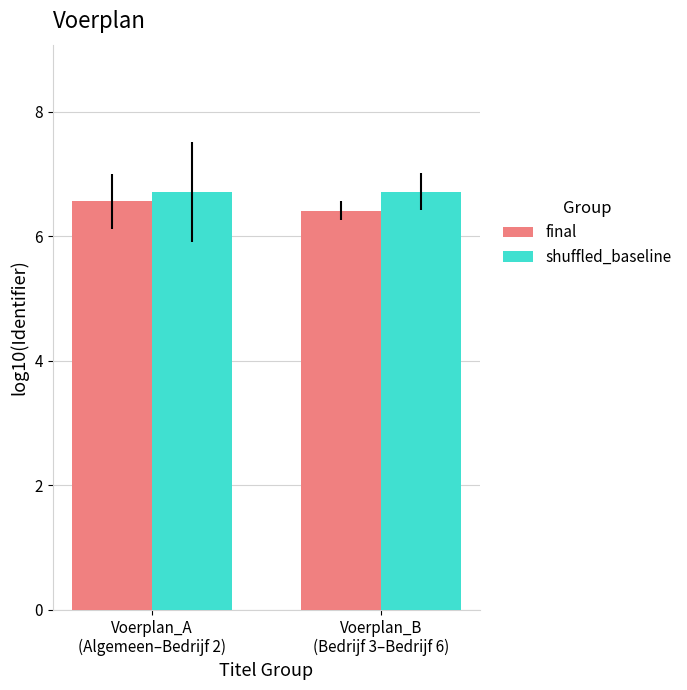

What is the minimum value shown in the chart?

6.4